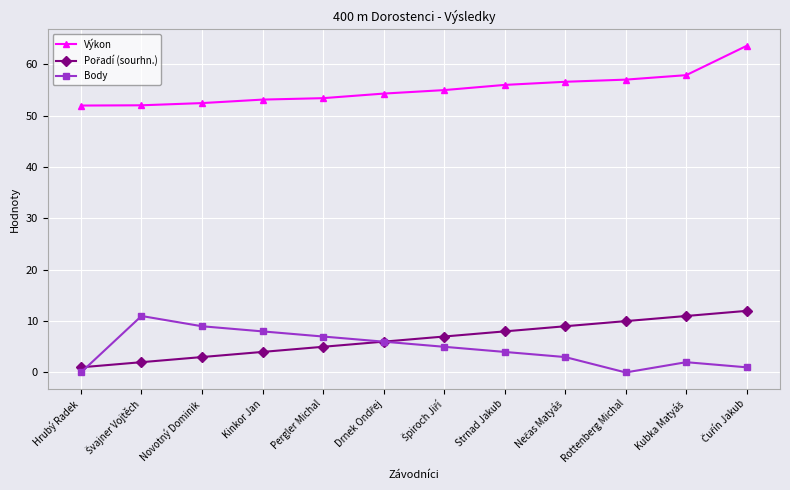

At how many categories does at least one series exceed 42?

12